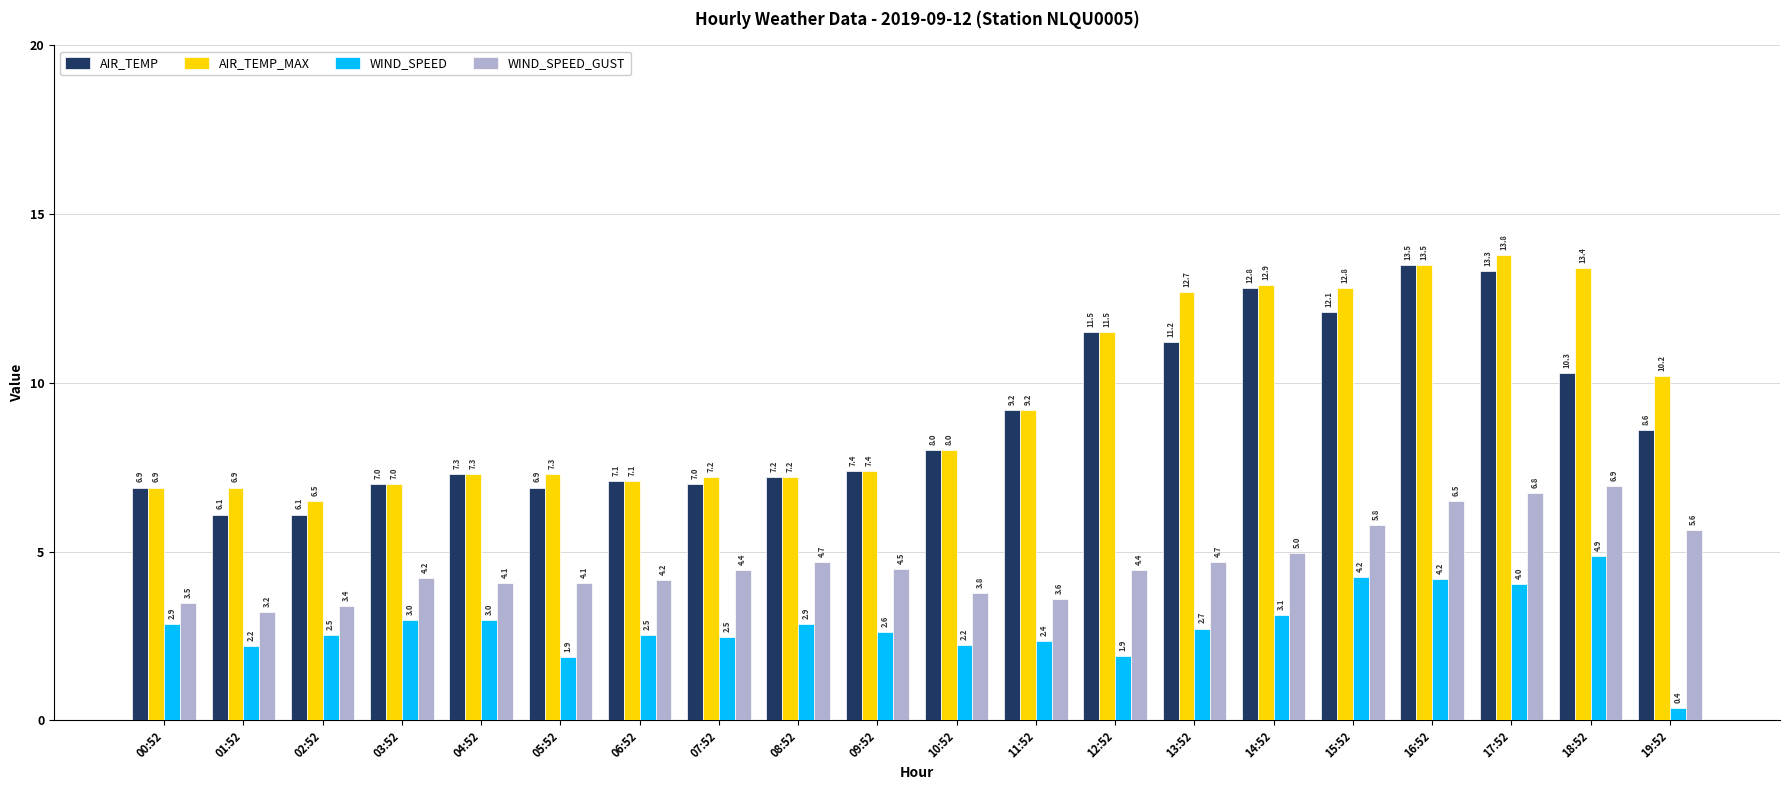

The AIR_TEMP_MAX series shows 7.1 at 14:52. True or false?

False